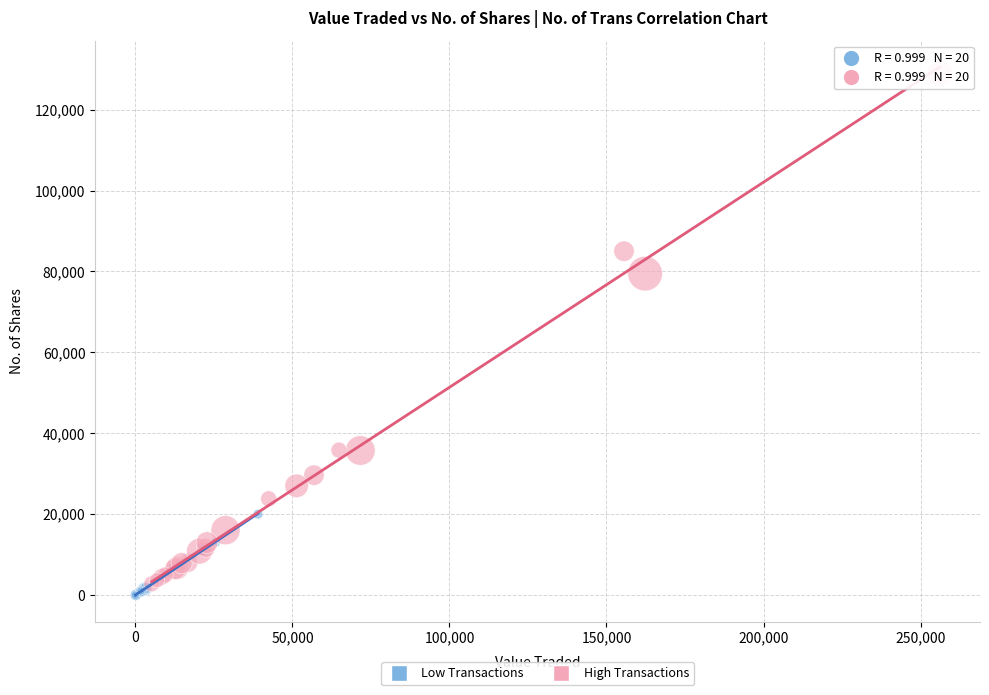

Which series reaches the maximum Y coordinate?

High Transactions